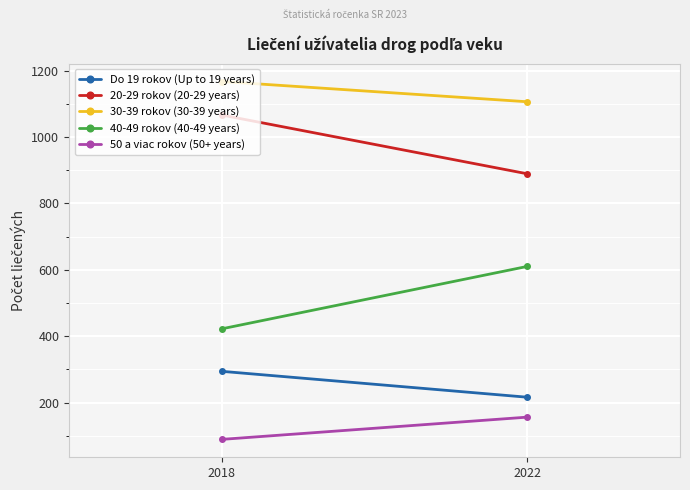

Reading left to right, list all the values displayed in this chart.

Do 19 rokov (Up to 19 years): 294	216
20-29 rokov (20-29 years): 1066	889
30-39 rokov (30-39 years): 1167	1106
40-49 rokov (40-49 years): 422	610
50 a viac rokov (50+ years): 89	156